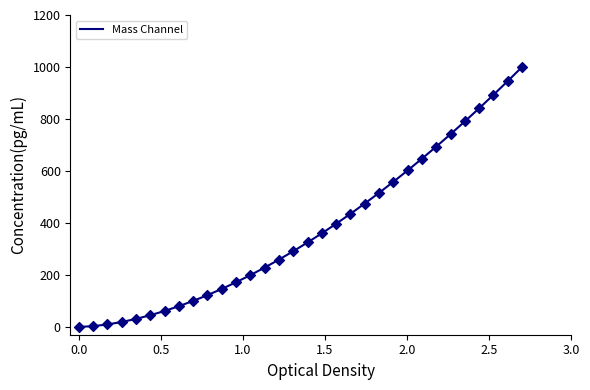

What is the maximum value shown in the chart?

1000.0